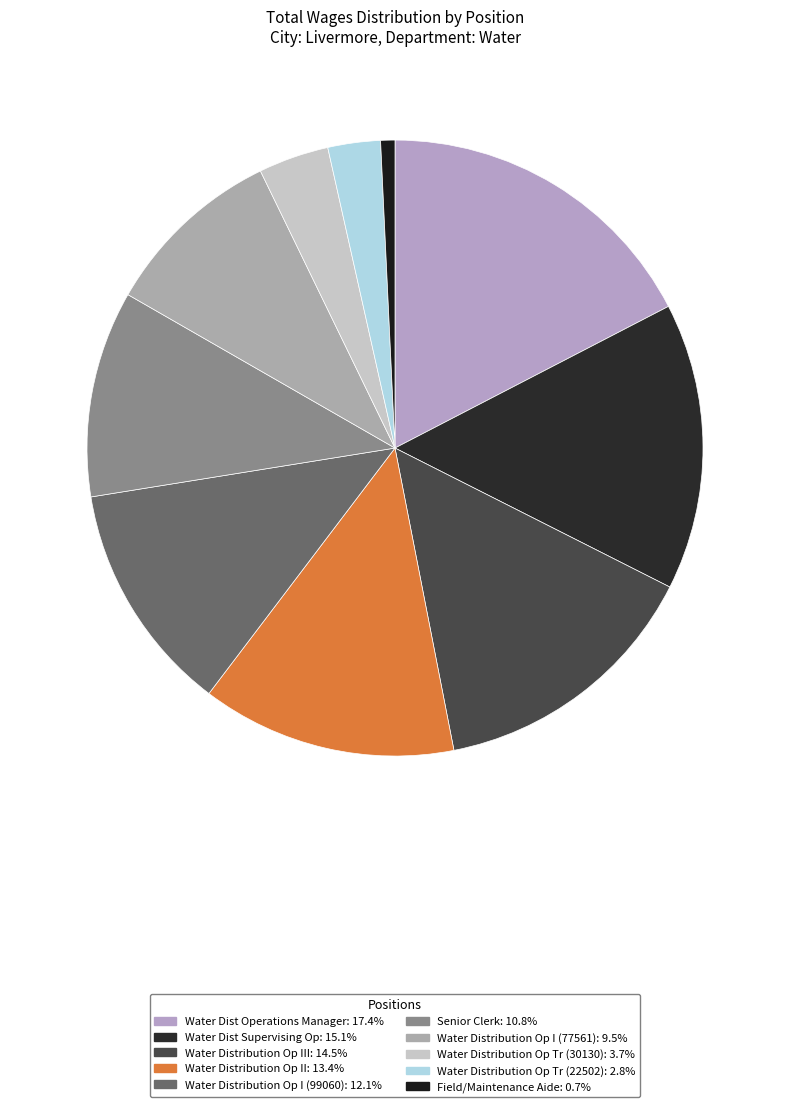

Count the number of slices in the pie.

10